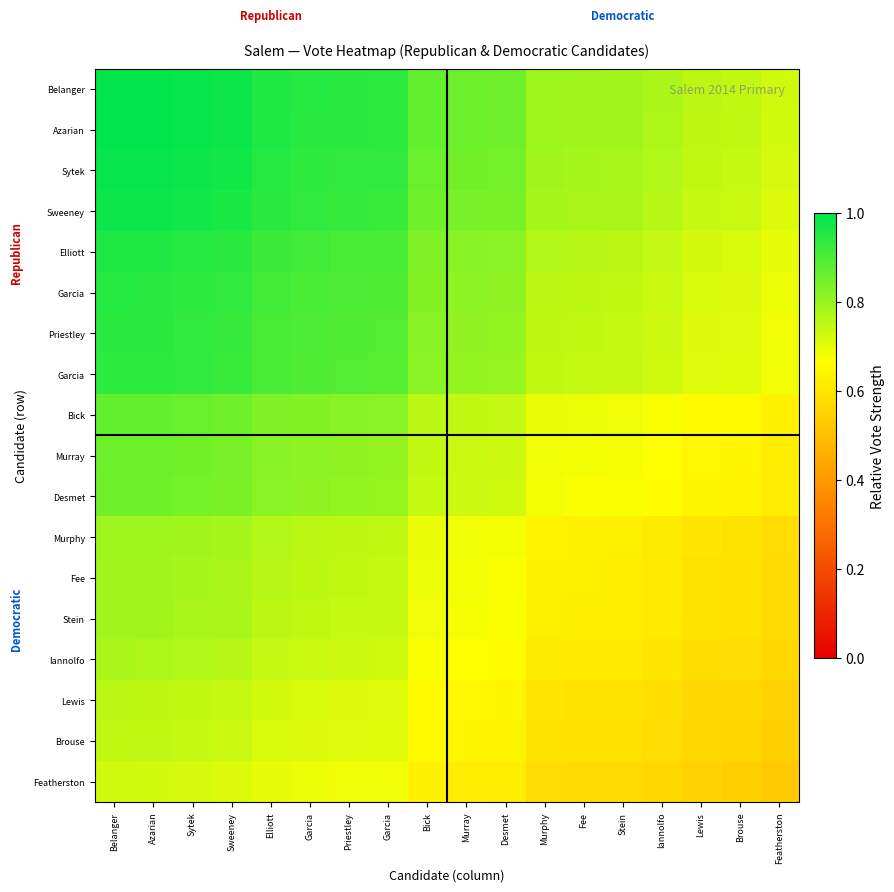

At how many categories does at least one series exceed 0?

18